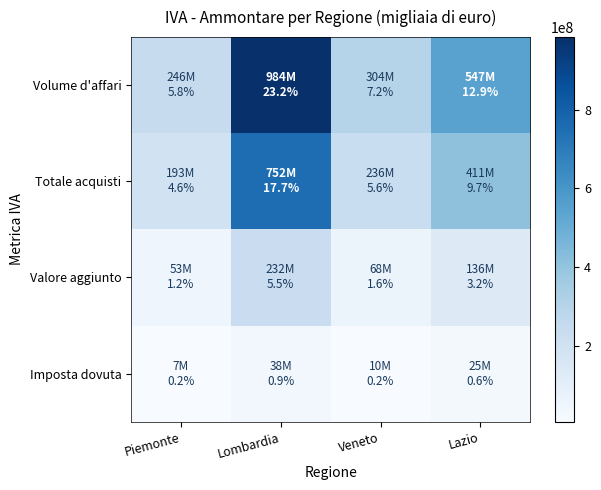

How many distinct data groups are displayed?

4